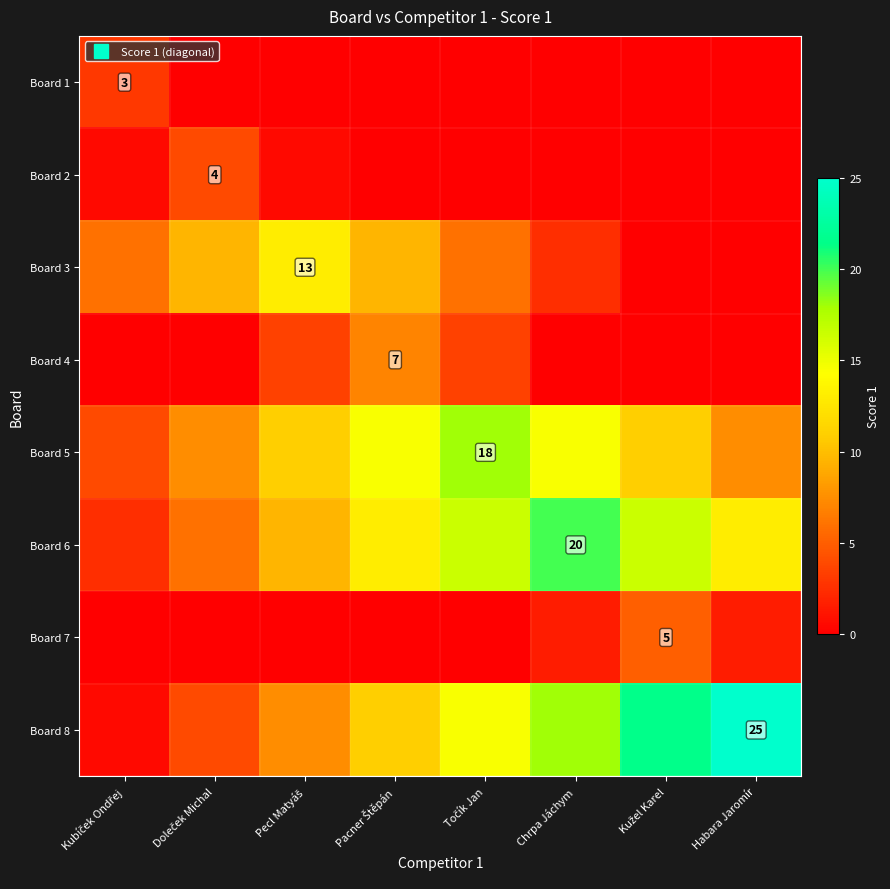

What is the spread (max minus min) of values at Pecl Matyáš?

13.0